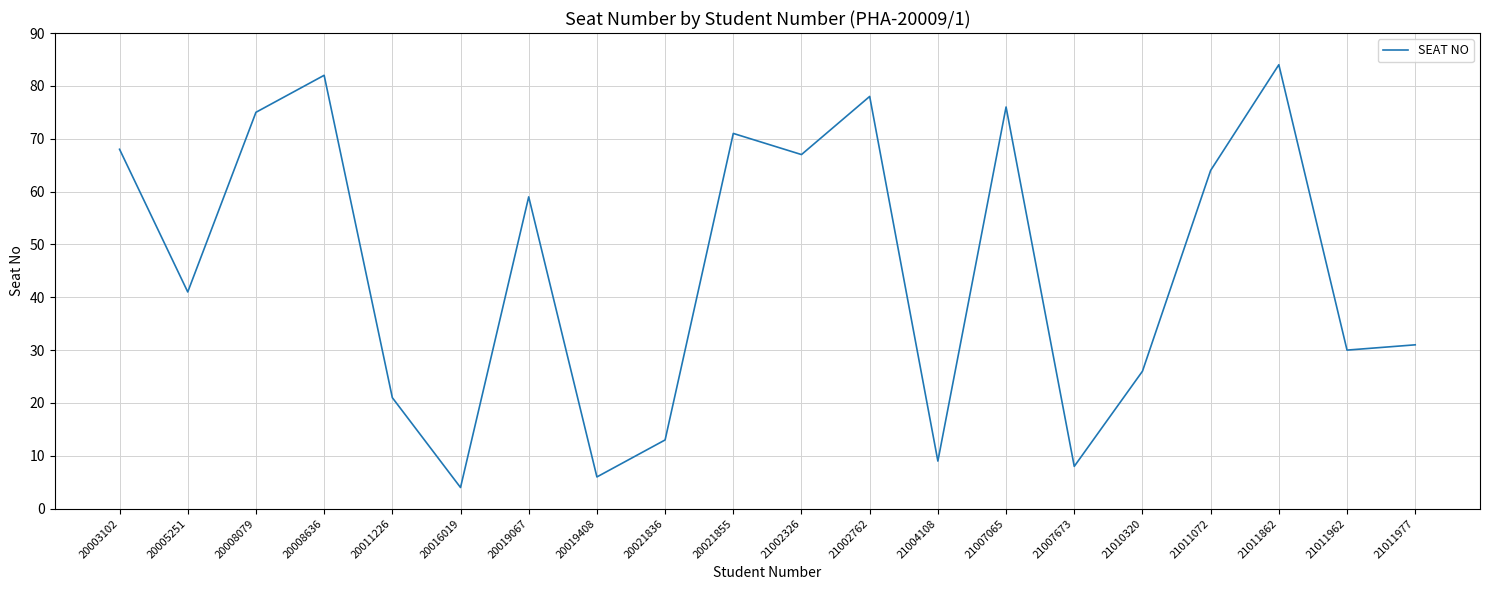

List the labels in order of value, largest first.

21011862, 20008636, 21002762, 21007065, 20008079, 20021855, 20003102, 21002326, 21011072, 20019067, 20005251, 21011977, 21011962, 21010320, 20011226, 20021836, 21004108, 21007673, 20019408, 20016019